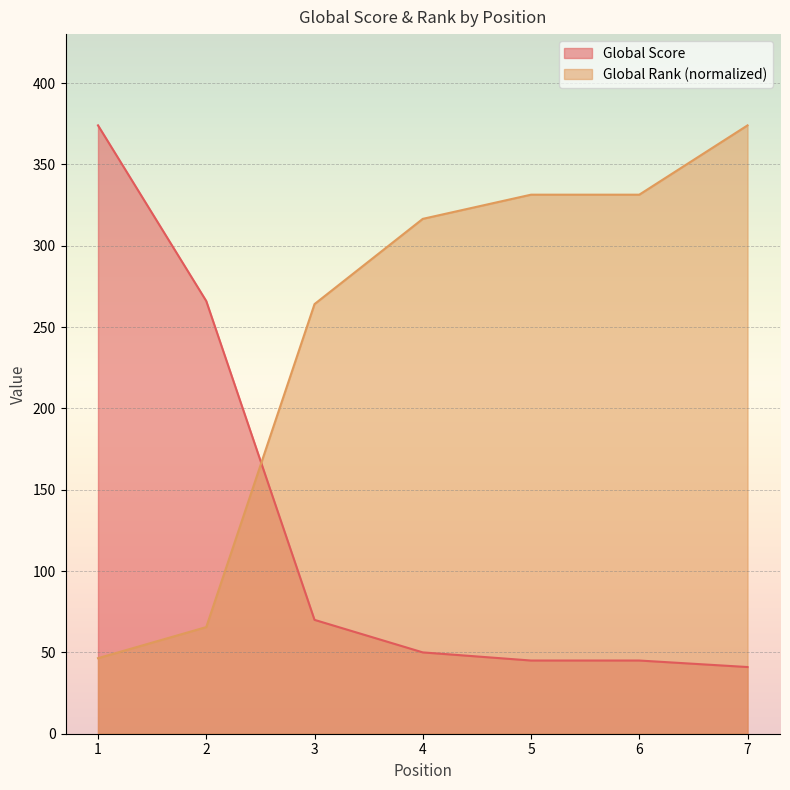

True or false: Global Rank and Global Score intersect in this chart.

True